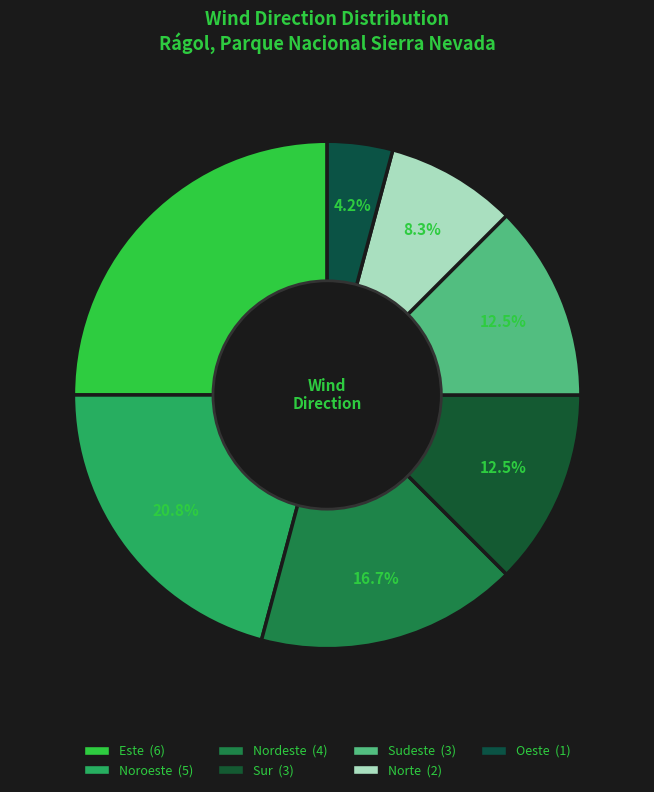

How many slices are in this pie chart?

7